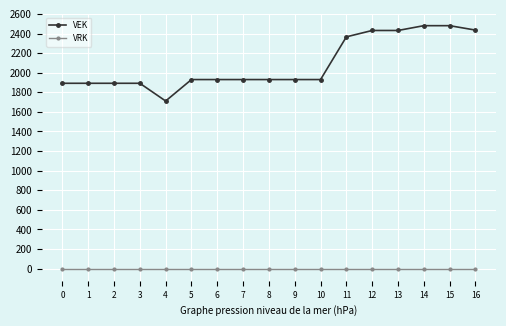

Which series has the largest range (max minus min)?

VEK